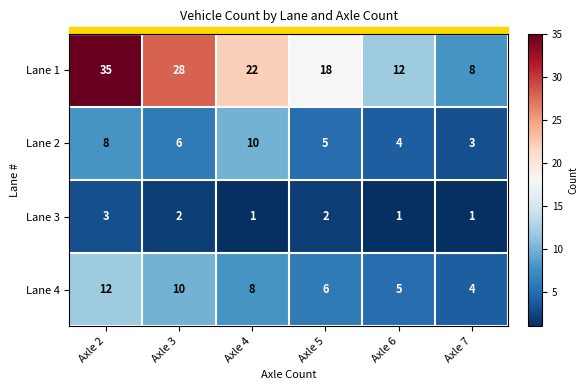

What is the spread (max minus min) of values at Axle 3?

26